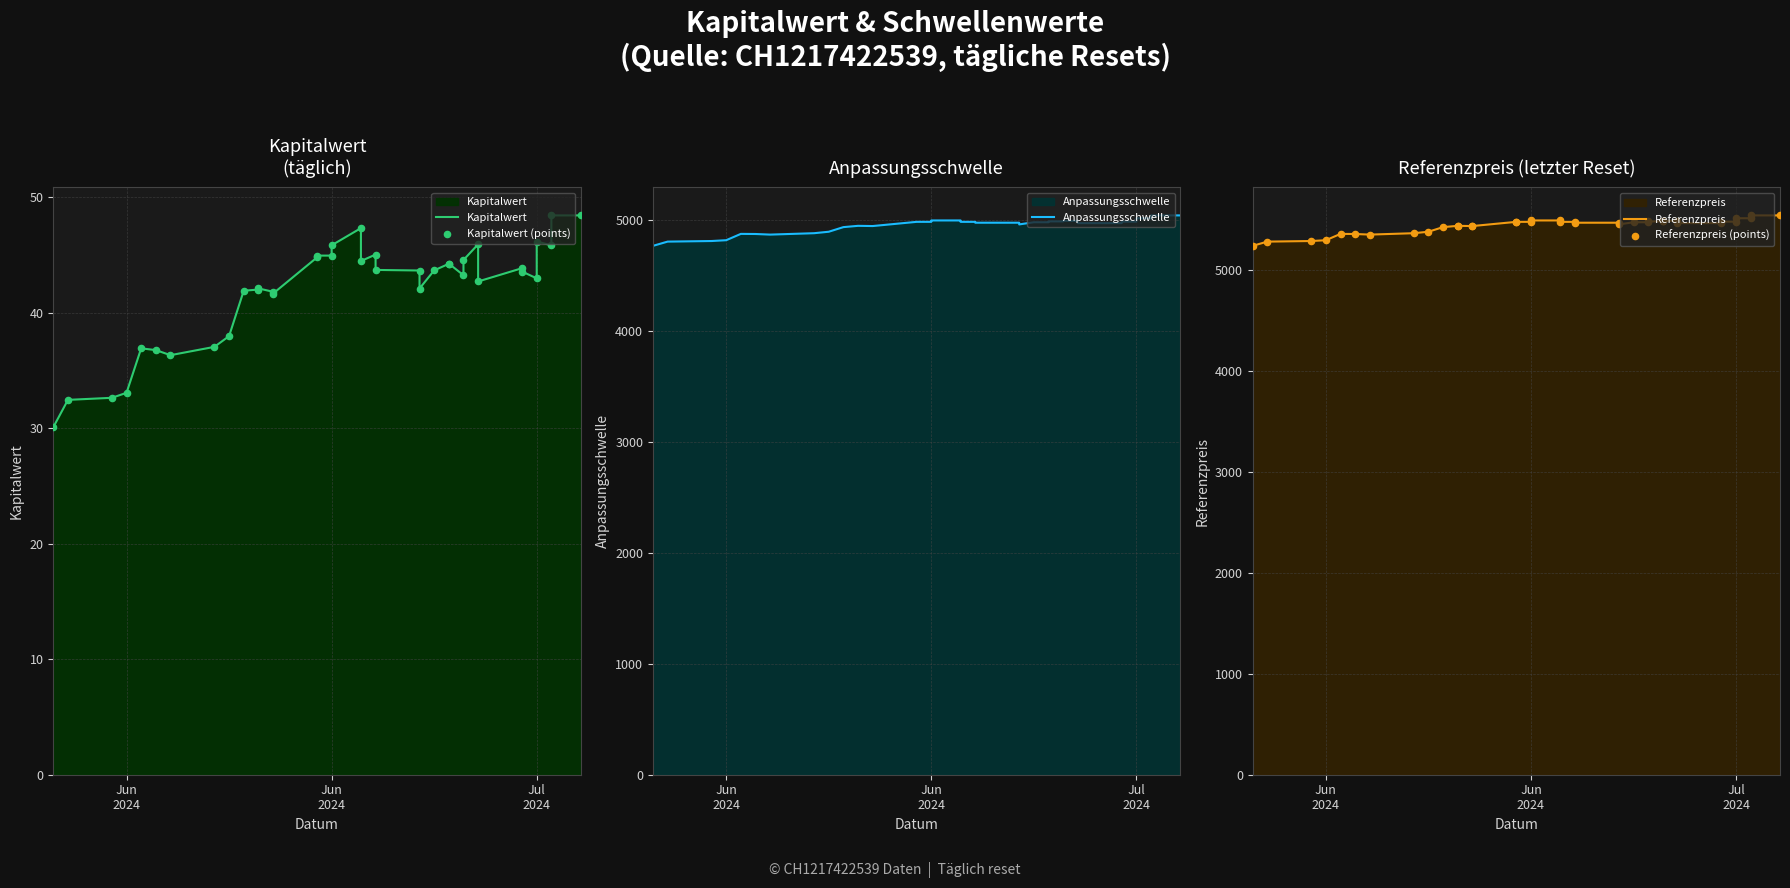

What are all the series names shown in the legend?

Kapitalwert, Kapitalwert (points), Anpassungsschwelle, Referenzpreis, Referenzpreis (points)